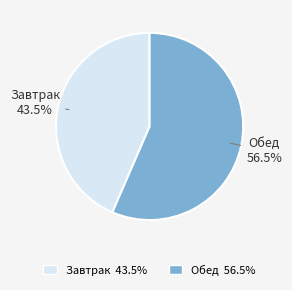

What portion of the pie excludes Обед?

43.5%